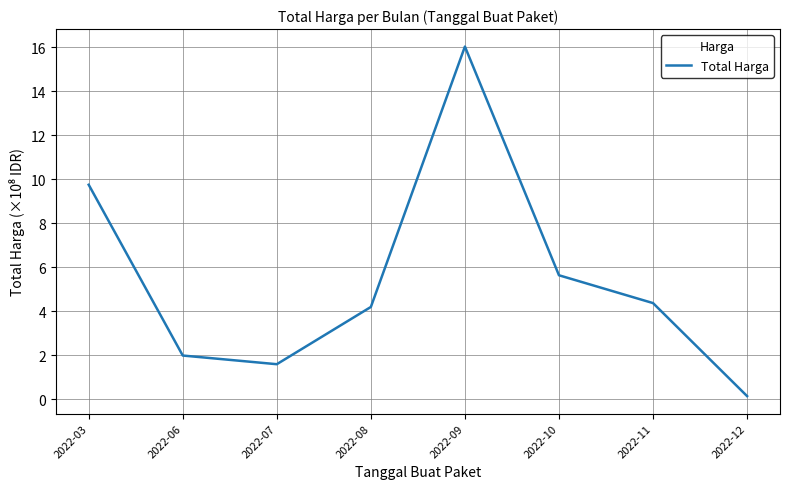

Between 2022-12 and 2022-03, which is larger?

2022-03